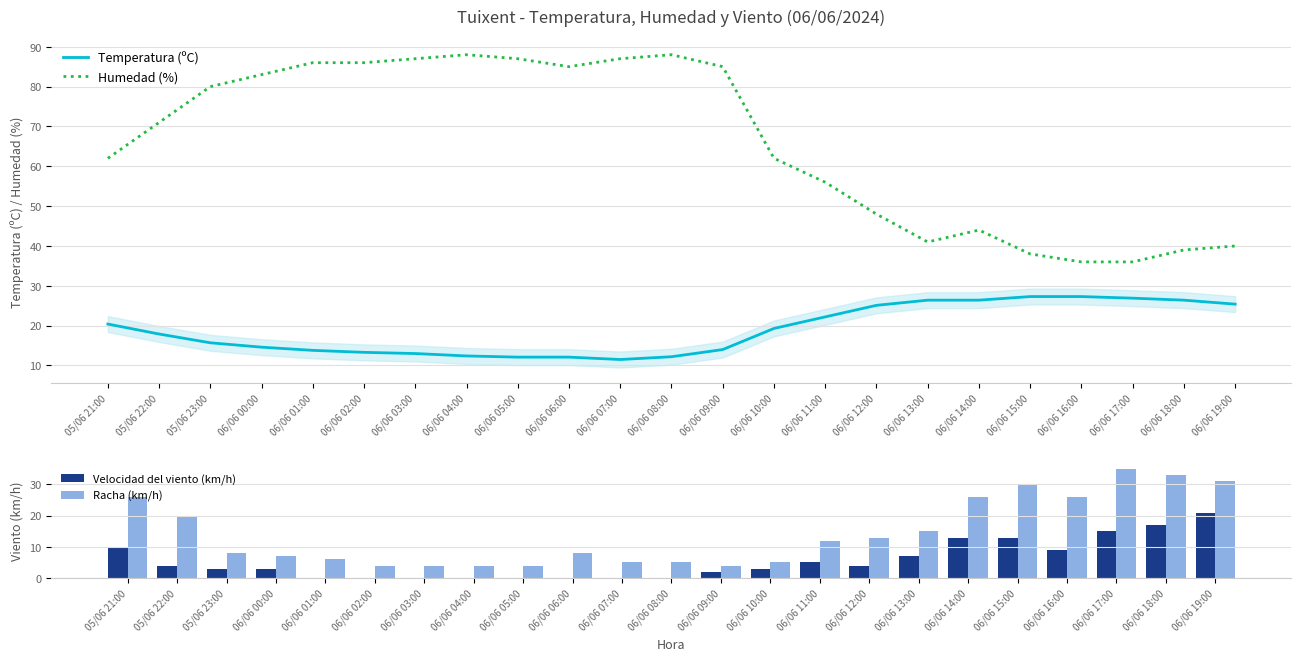

How many categories are shown in the chart?

23